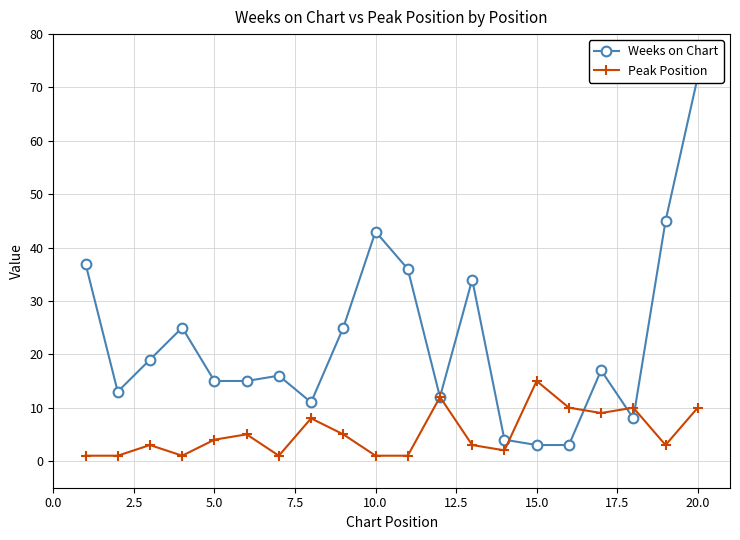

What is the lowest value of the Weeks on Chart series?

3